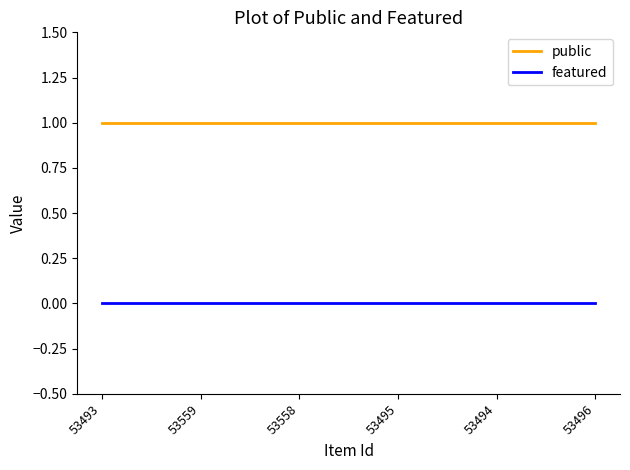

What is the minimum value for public?

1